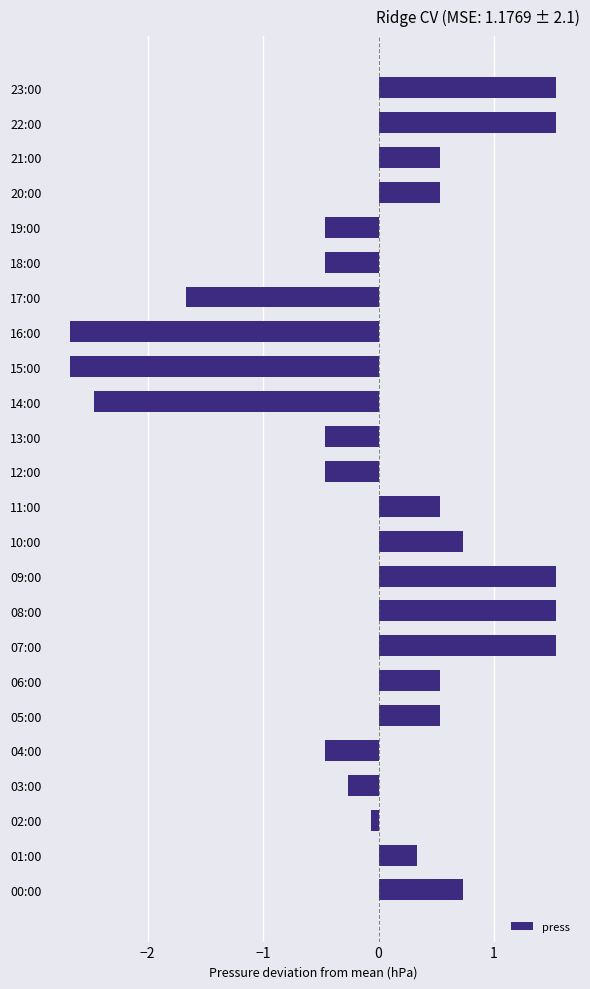

Reading bottom to top, extract all data points from this chart.

0.7	0.3	-0.1	-0.3	-0.5	0.5	0.5	1.5	1.5	1.5	0.7	0.5	-0.5	-0.5	-2.5	-2.7	-2.7	-1.7	-0.5	-0.5	0.5	0.5	1.5	1.5